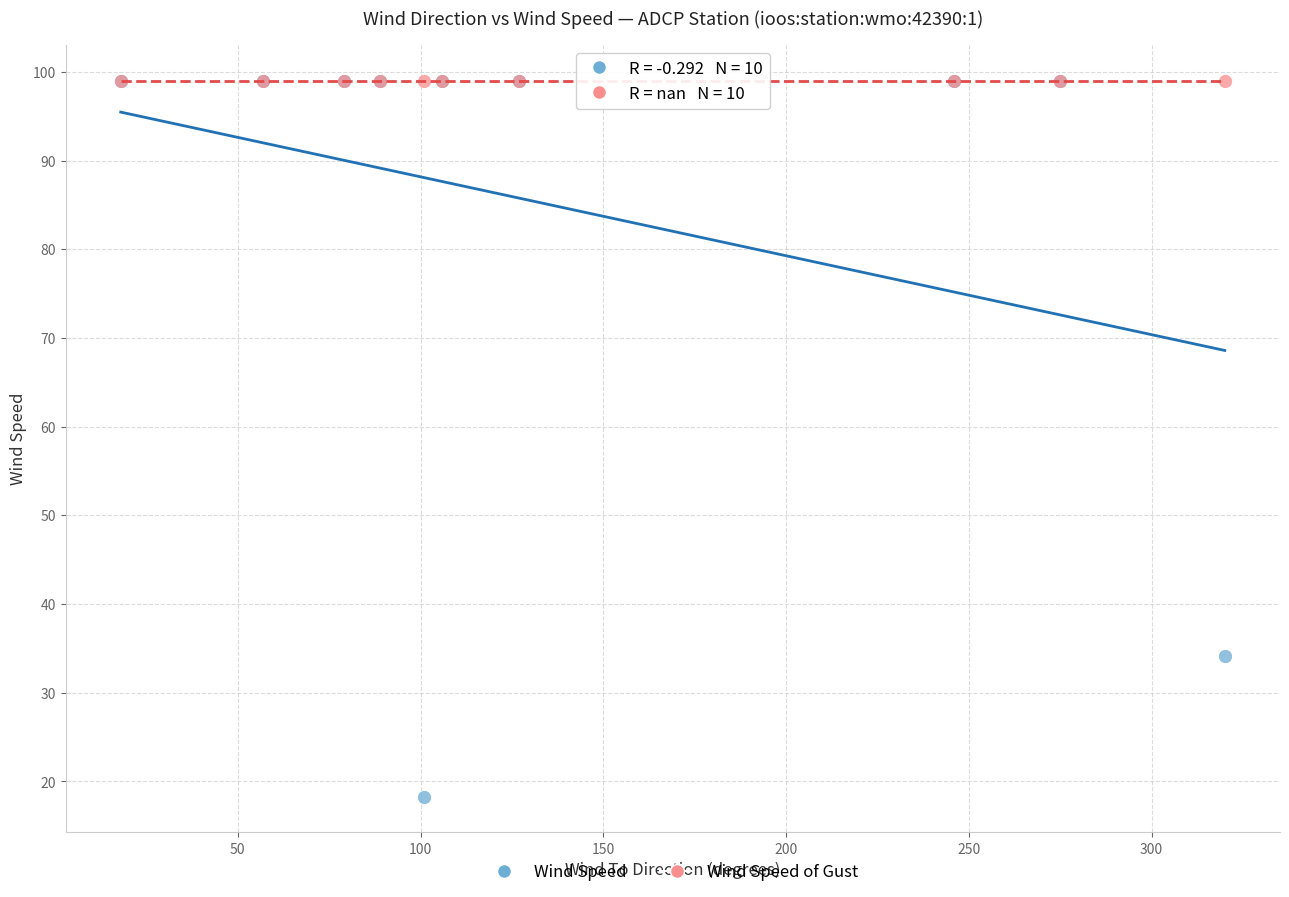

In the Wind Speed series, what Y value is closest to 58?

34.2